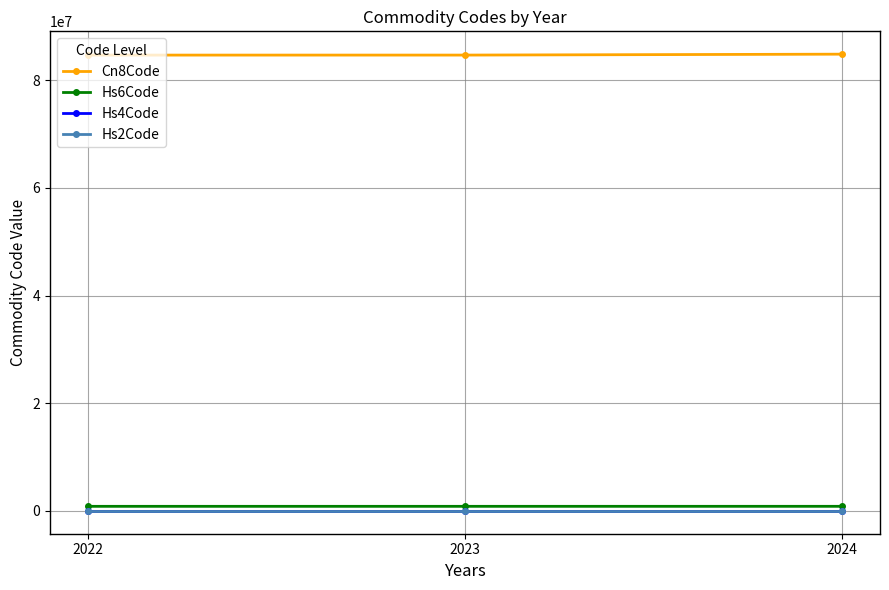

At how many categories does at least one series exceed 13307566?

3